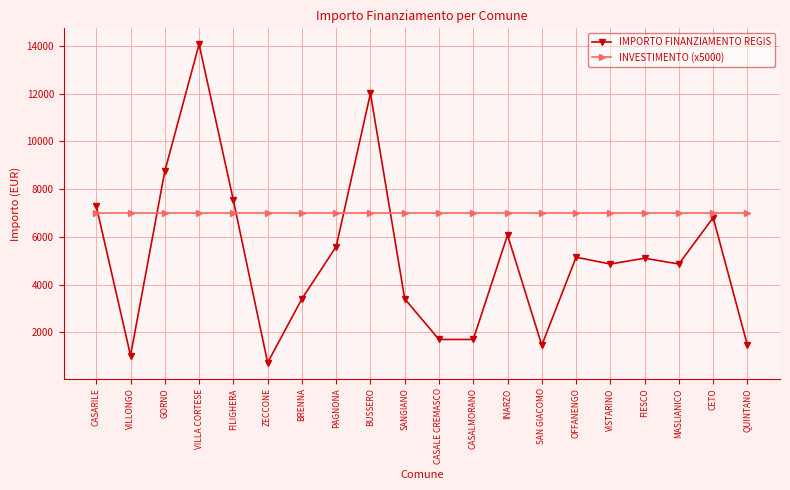

What is the label of the 12th point from the left?

CASALMORANO